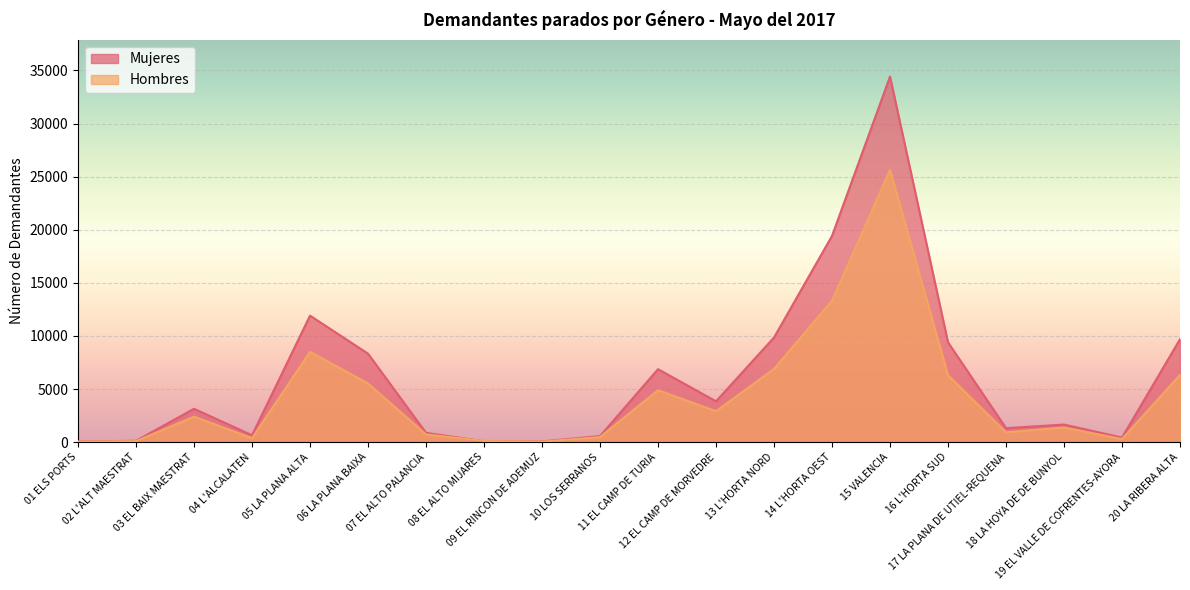

Is it true that Hombres equals 141 at 19 EL VALLE DE COFRENTES-AYORA?

False